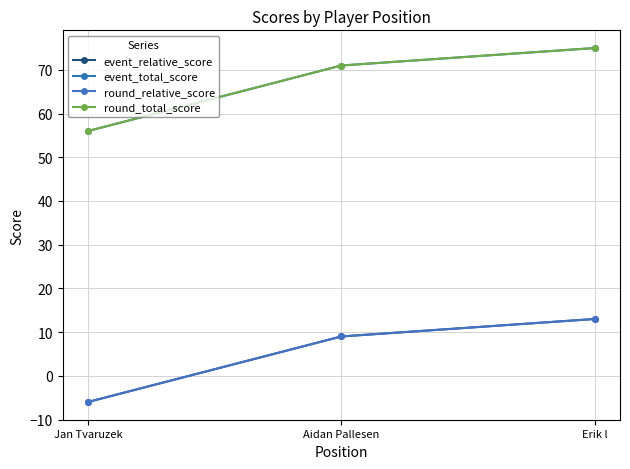

What is the difference between the event_total_score values at Aidan Pallesen and Jan Tvaruzek?

15